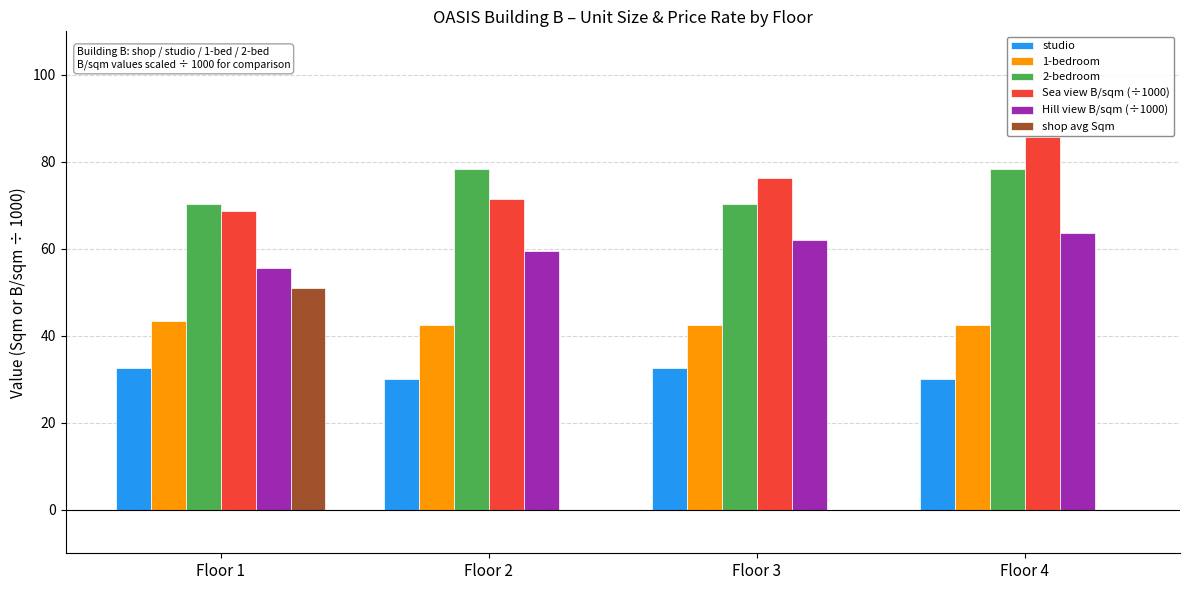

The 2-bedroom series shows 16.8 at Floor 2. True or false?

False